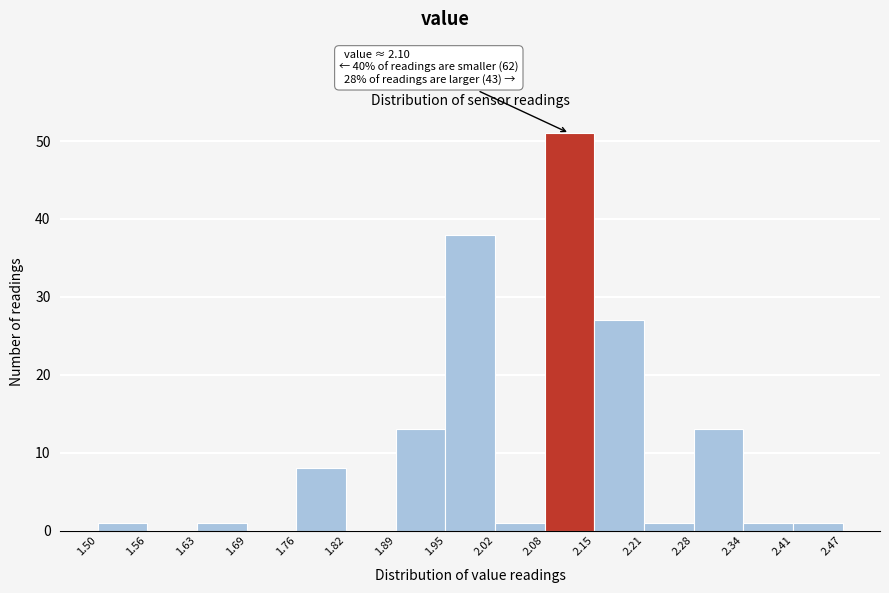

Which range on the x-axis has the tallest bar?

2.08 to 2.15